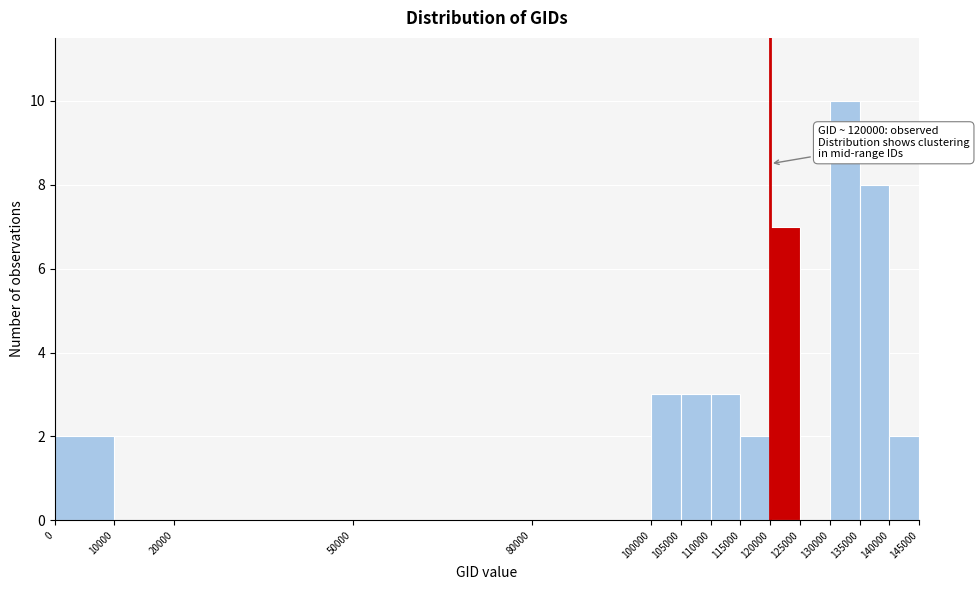

Which range on the x-axis has the tallest bar?

130000 to 135000